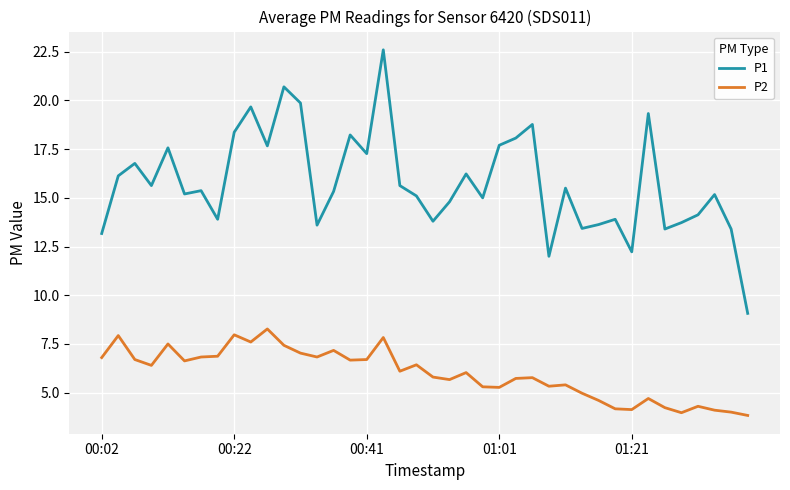

Which series has the largest range (max minus min)?

P1